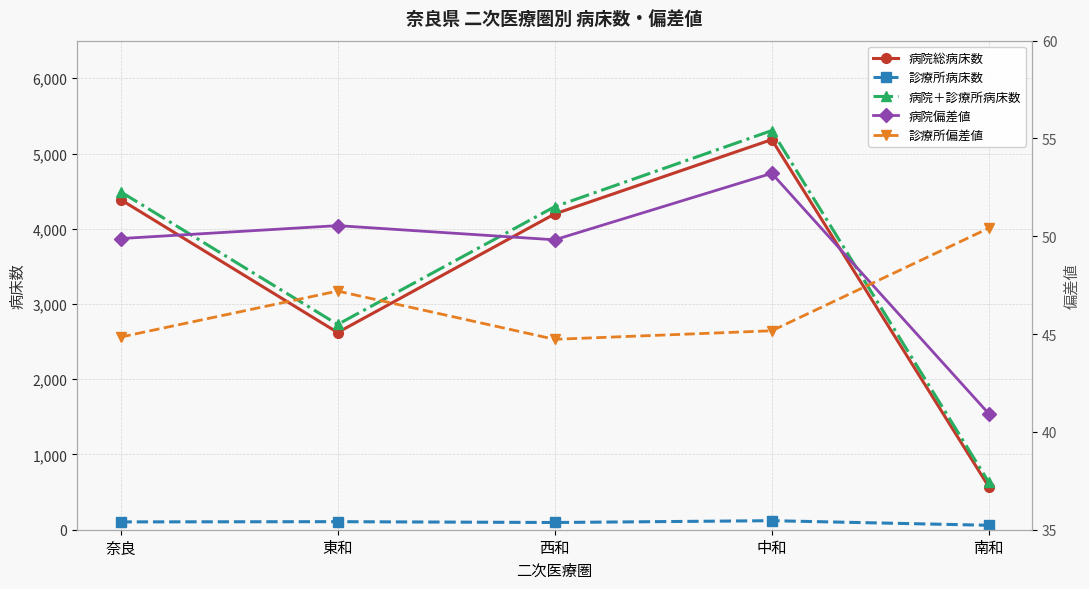

How many data points in 病院＋診療所病床数 are above 4293?

2